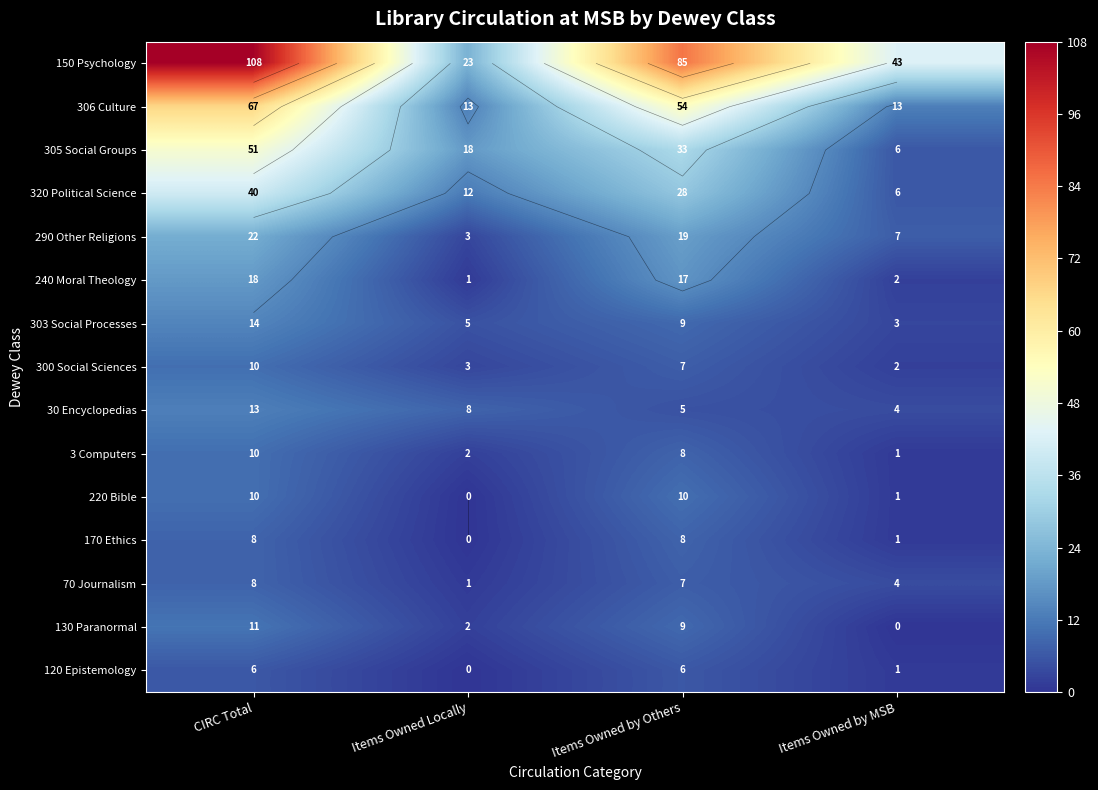

What is the total value across all series at Items Owned by Others?

305